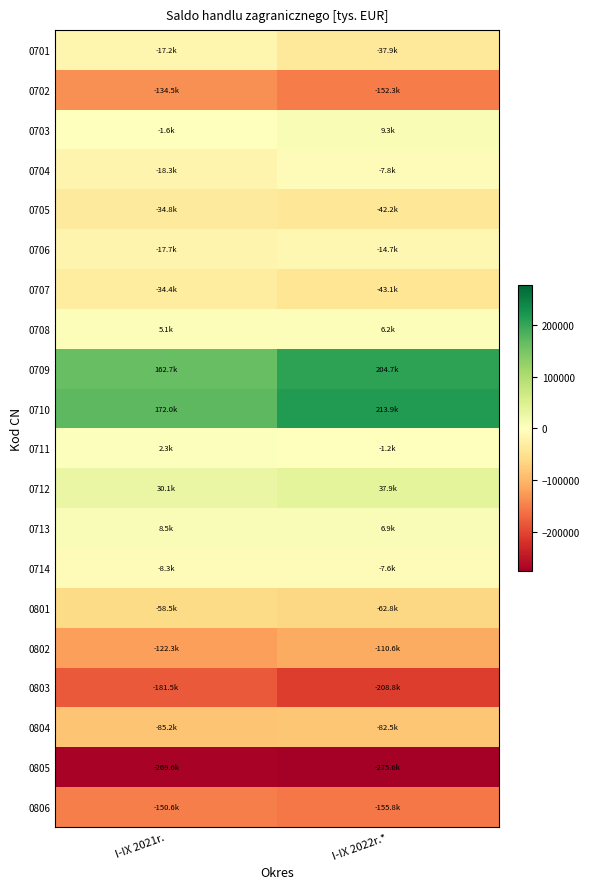

Reading left to right, extract all data points from this chart.

0701: I-IX 2021r.=-17195.2	I-IX 2022r.*=-37878.1
0702: I-IX 2021r.=-134465.6	I-IX 2022r.*=-152251.7
0703: I-IX 2021r.=-1629.2	I-IX 2022r.*=9252.1
0704: I-IX 2021r.=-18307.1	I-IX 2022r.*=-7783.0
0705: I-IX 2021r.=-34808.8	I-IX 2022r.*=-42181.3
0706: I-IX 2021r.=-17688.2	I-IX 2022r.*=-14690.8
0707: I-IX 2021r.=-34362.2	I-IX 2022r.*=-43088.0
0708: I-IX 2021r.=5097.3	I-IX 2022r.*=6238.8
0709: I-IX 2021r.=162679.0	I-IX 2022r.*=204729.8
0710: I-IX 2021r.=171979.2	I-IX 2022r.*=213919.5
0711: I-IX 2021r.=2283.8	I-IX 2022r.*=-1166.1
0712: I-IX 2021r.=30141.8	I-IX 2022r.*=37911.7
0713: I-IX 2021r.=8523.2	I-IX 2022r.*=6892.2
0714: I-IX 2021r.=-8270.4	I-IX 2022r.*=-7588.5
0801: I-IX 2021r.=-58541.2	I-IX 2022r.*=-62813.8
0802: I-IX 2021r.=-122304.2	I-IX 2022r.*=-110646.9
0803: I-IX 2021r.=-181528.0	I-IX 2022r.*=-208820.4
0804: I-IX 2021r.=-85175.4	I-IX 2022r.*=-82498.6
0805: I-IX 2021r.=-269641.7	I-IX 2022r.*=-275604.2
0806: I-IX 2021r.=-150569.2	I-IX 2022r.*=-155823.6